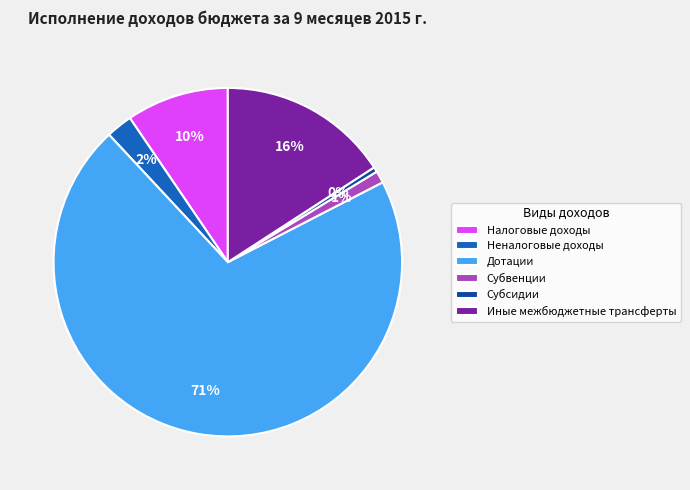

How many segments does this pie chart have?

6